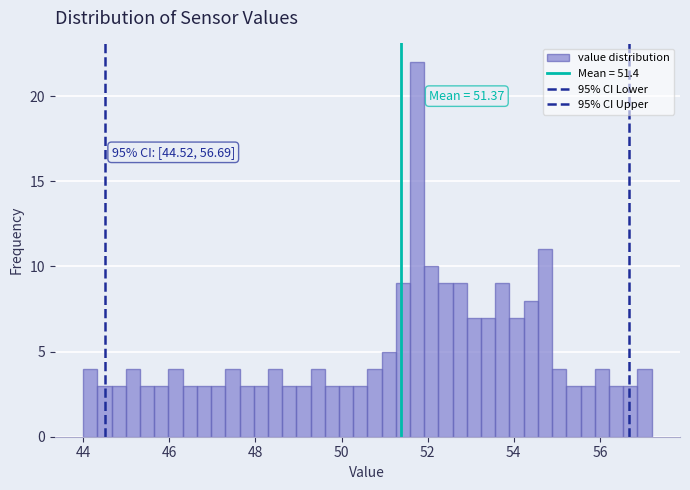

Around what value on the x-axis is the tallest bar? Give the approximate position of its centre, as read against the axis.

51.8